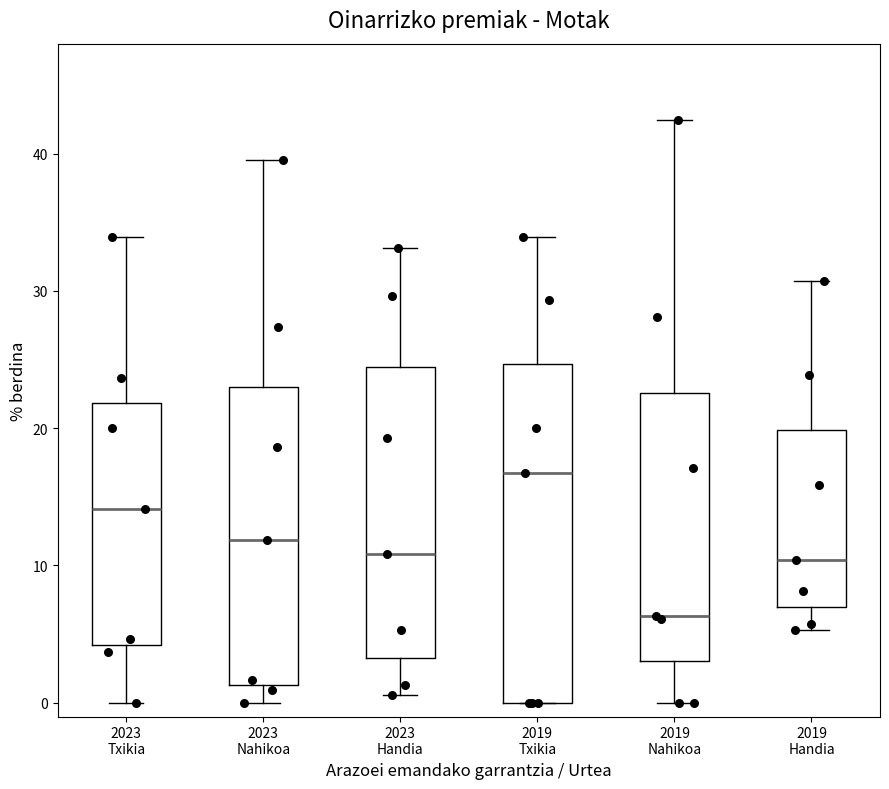

Which box is the tallest, from its lower edge to its upper edge?

2019 Txikia